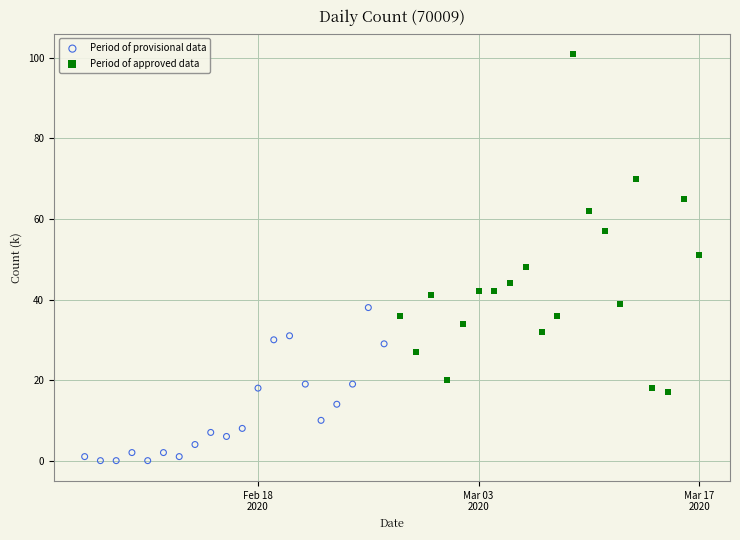

Which series reaches the minimum Y coordinate?

Period of provisional data